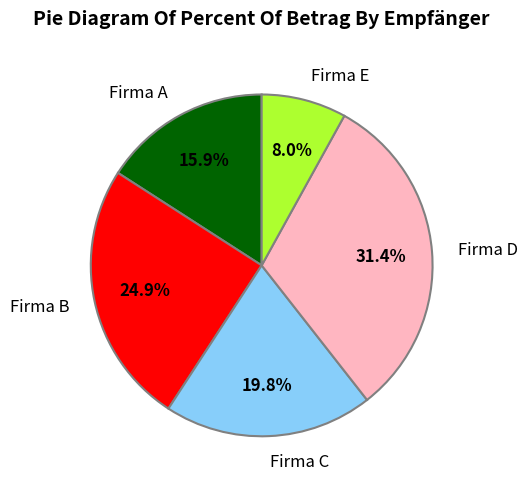

What portion of the pie excludes Firma C?

80.2%